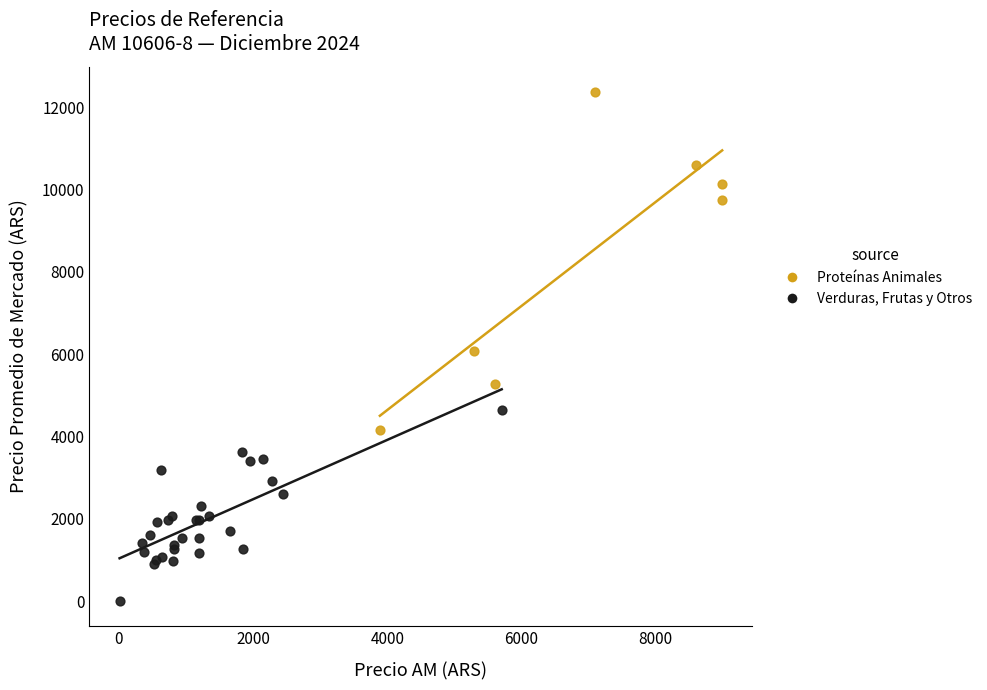

Which series has the largest Y range (max minus min)?

Proteínas Animales